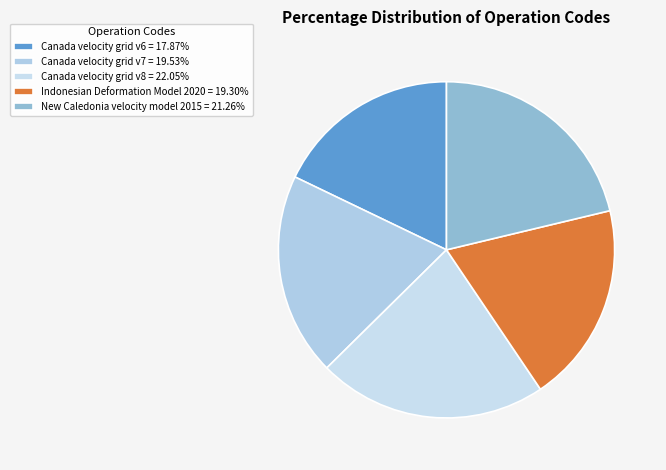

The New Caledonia velocity model 2015 slice represents 9% of the pie. True or false?

False